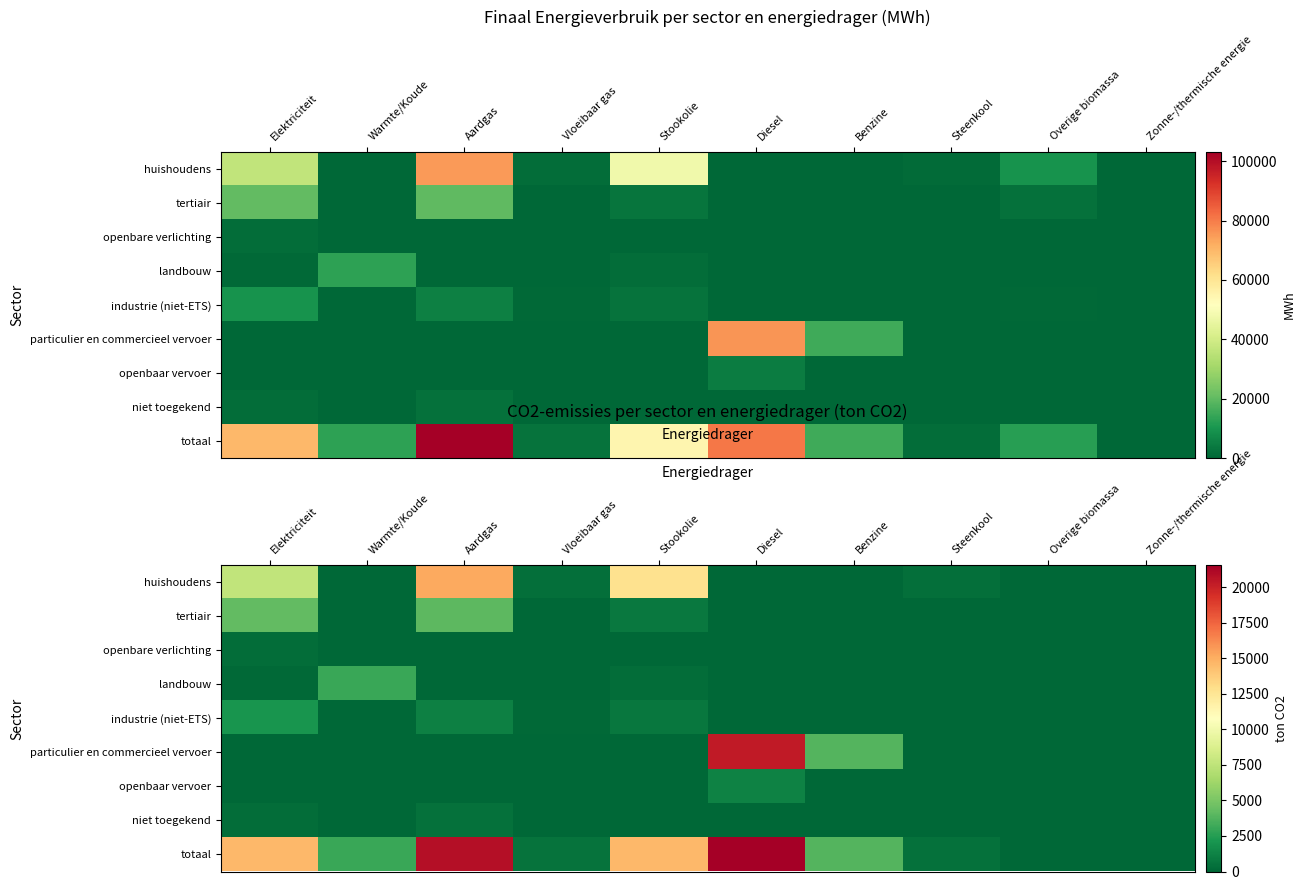

What is the difference between the second highest and minimum values in the niet toegekend series?

256.6